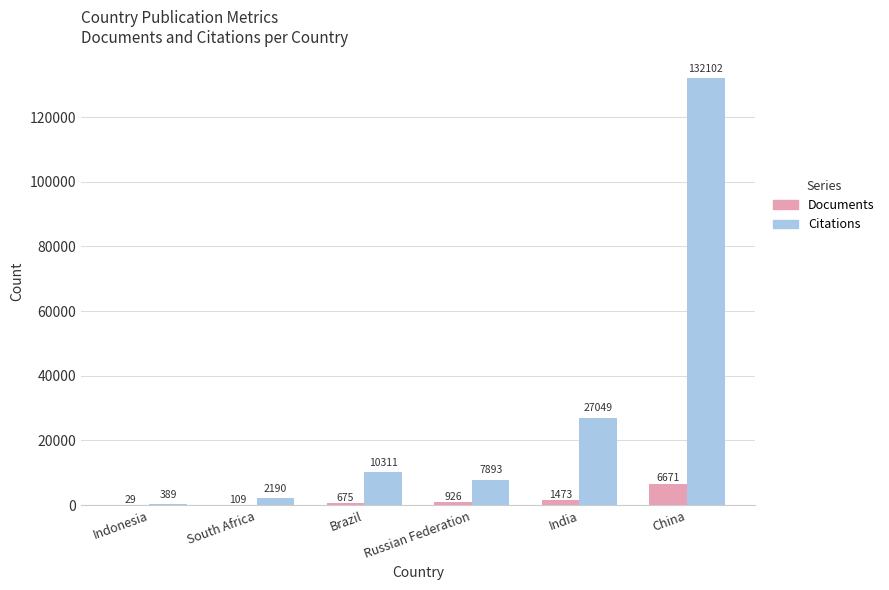

What is the sum of all Documents values?

9883